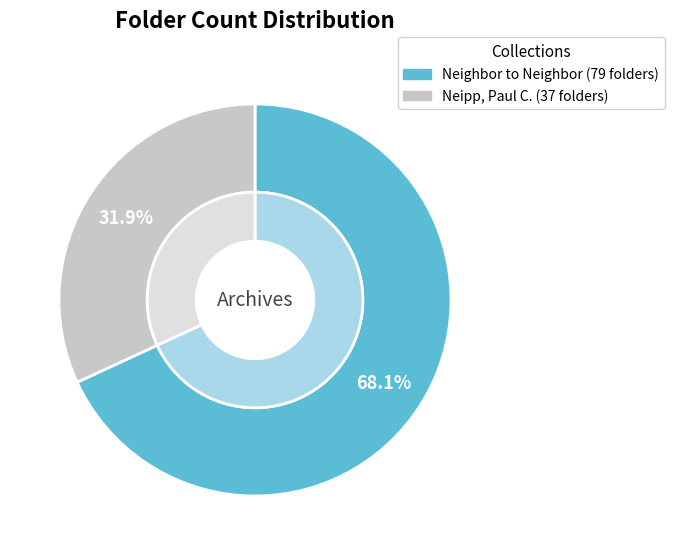

To the nearest percent, what is the combined percentage of Neighbor to Neighbor and Neipp, Paul C.?

100%